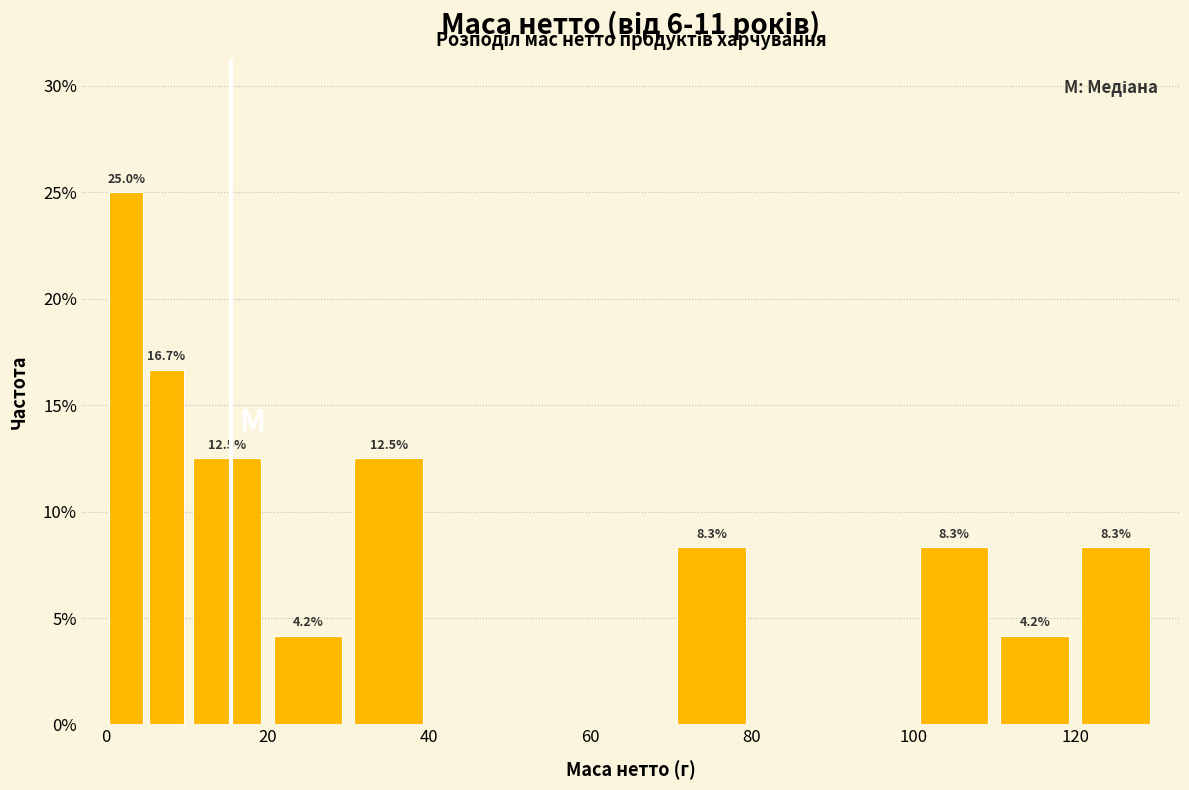

Read against the x-axis, roughly where is the centre of the tallest bar?

2